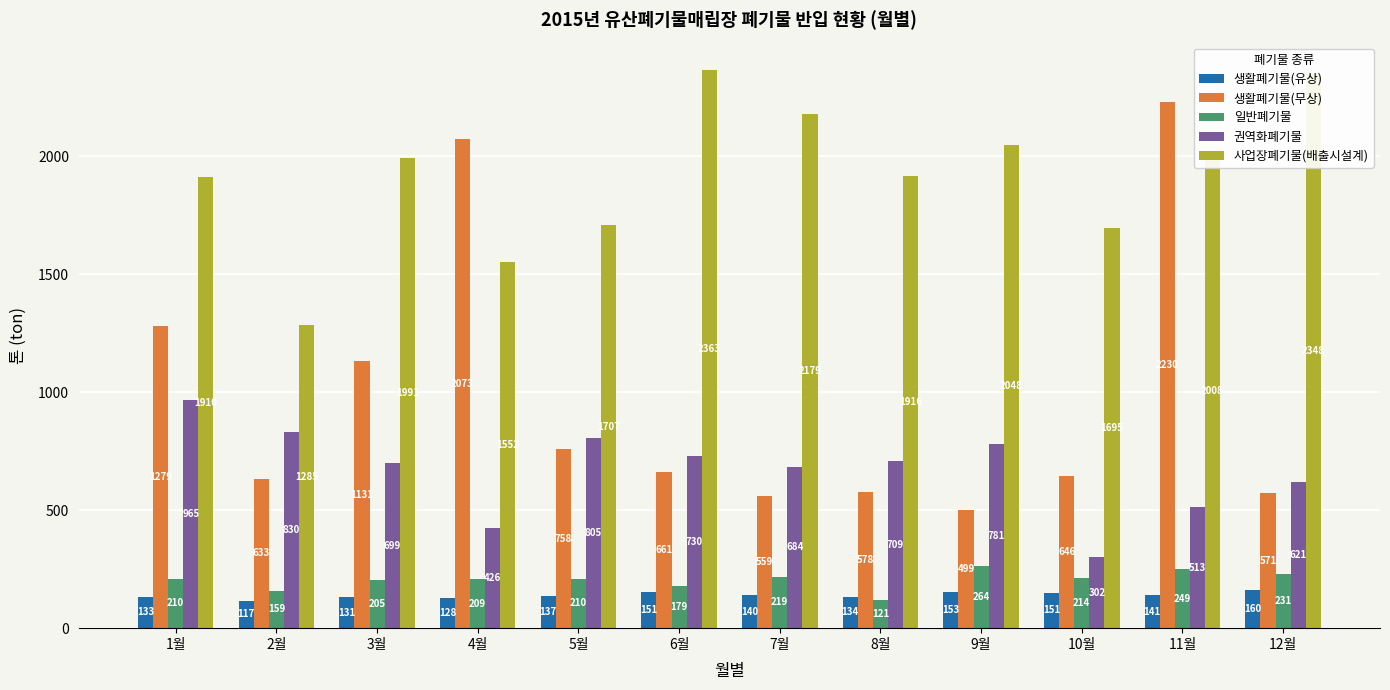

Rank the series at 4월 from lowest to highest value.

생활폐기물(유상), 일반폐기물, 권역화폐기물, 사업장폐기물(배출시설계), 생활폐기물(무상)